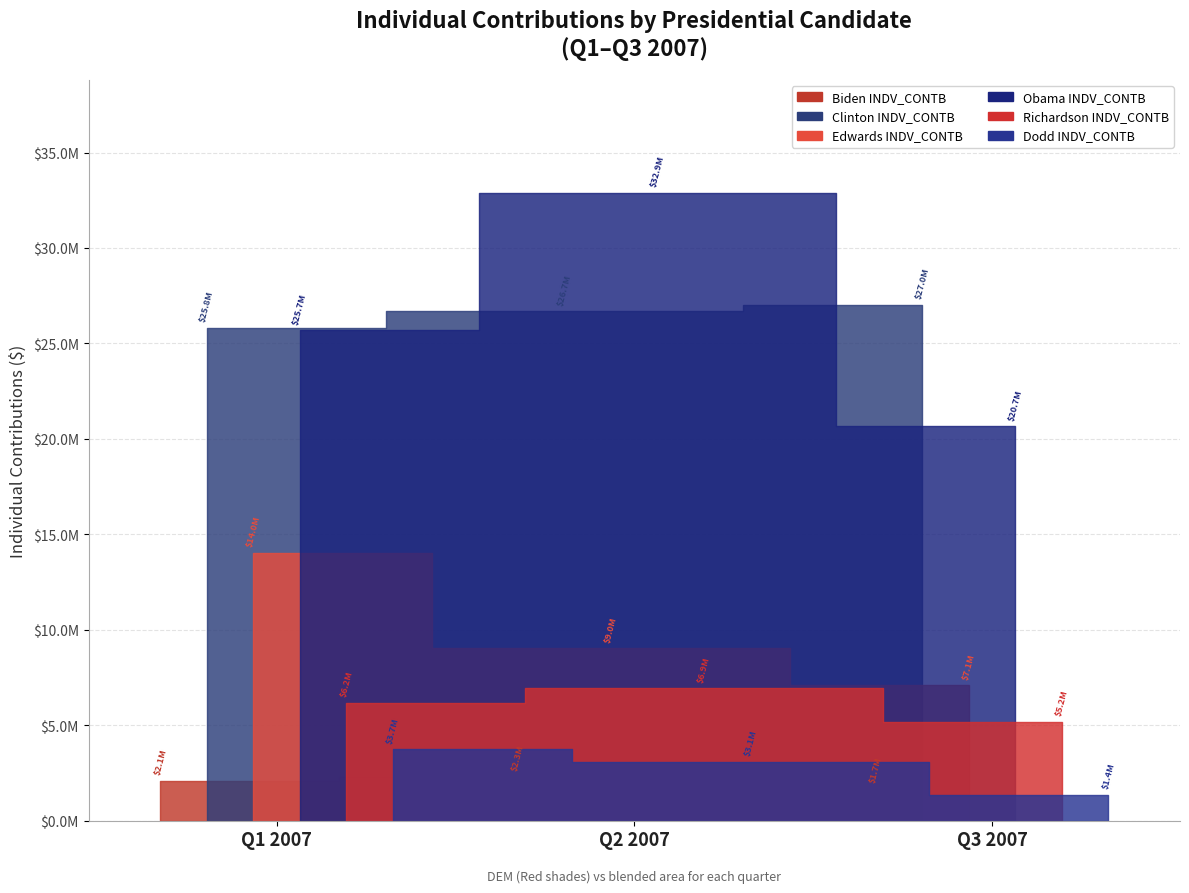

What is the label of the 3rd bar from the right?

Q1 2007